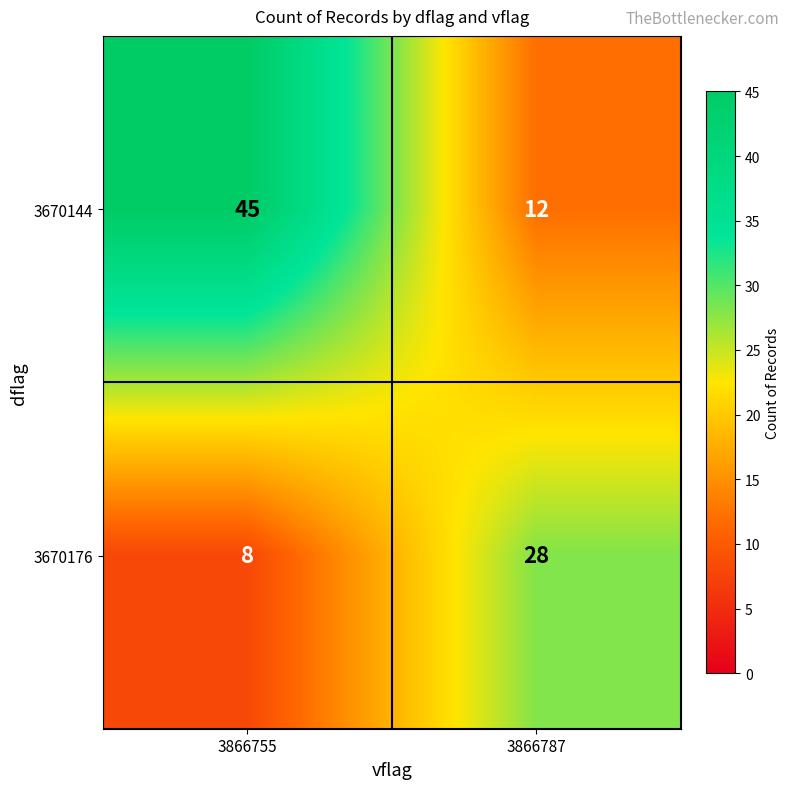

What is the maximum value shown in the chart?

45